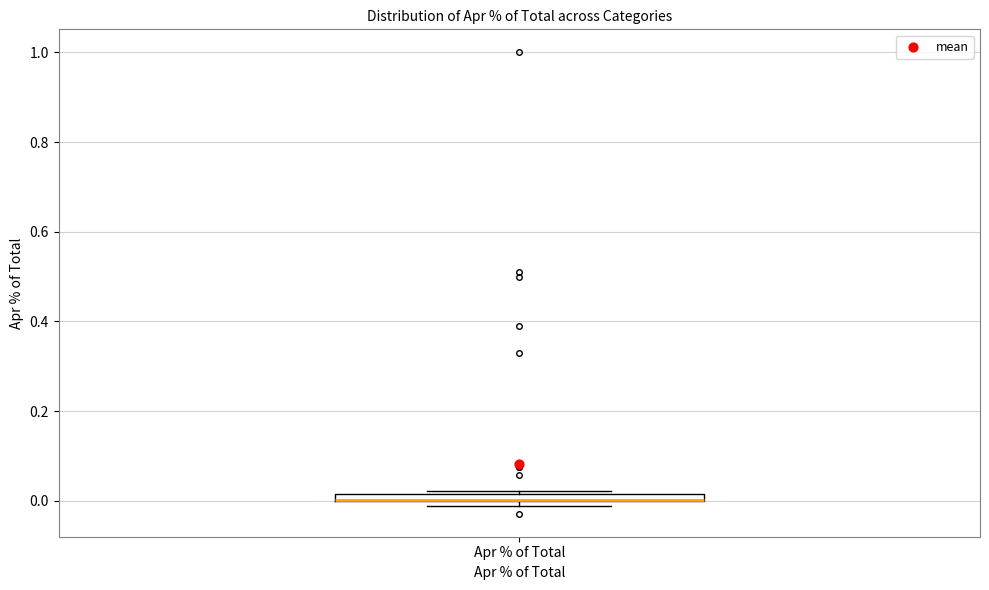

Where is the lower edge of the box for Apr % of Total on the y-axis? The values are not printed on the chart, so give them approximately, as read against the axis.

0.00